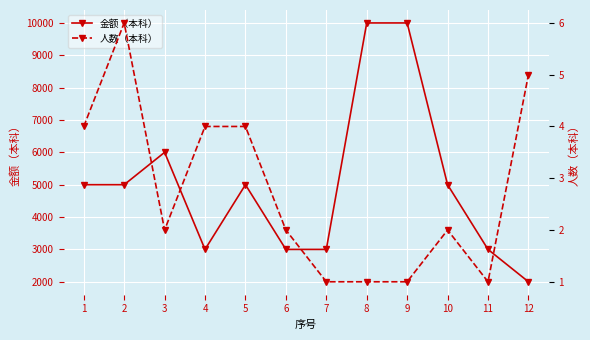

Where is the first local minimum for 人数（本科）?

3